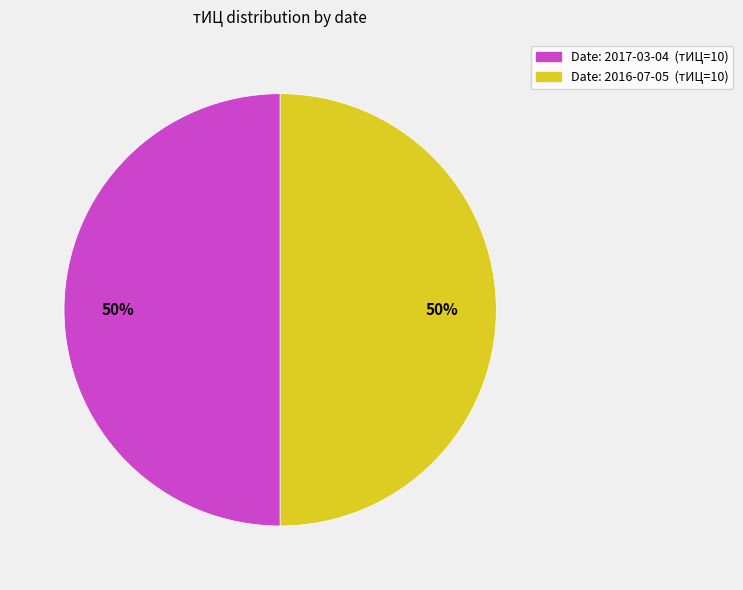

How many slices are in this pie chart?

2